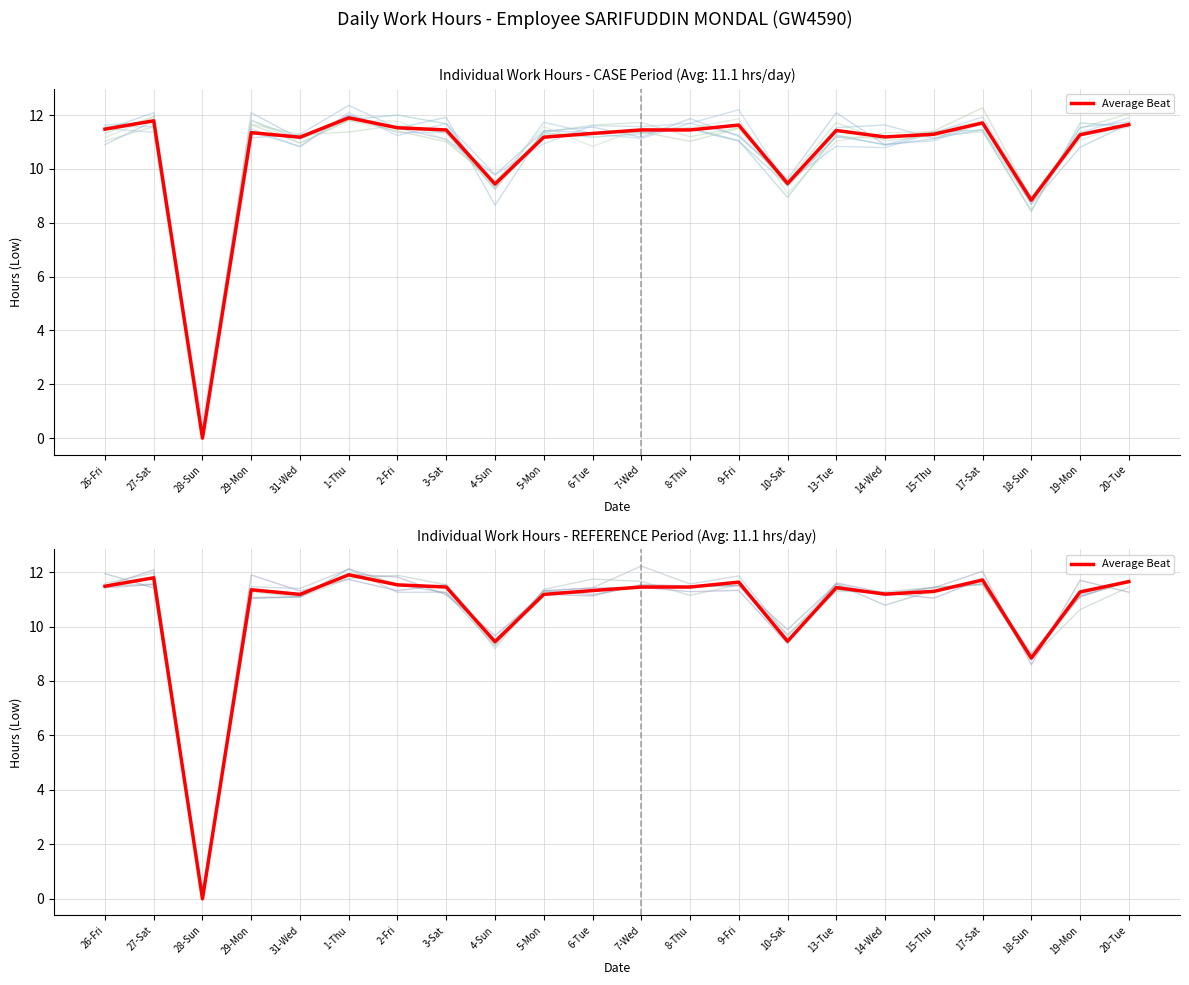

What is the average value?

10.6